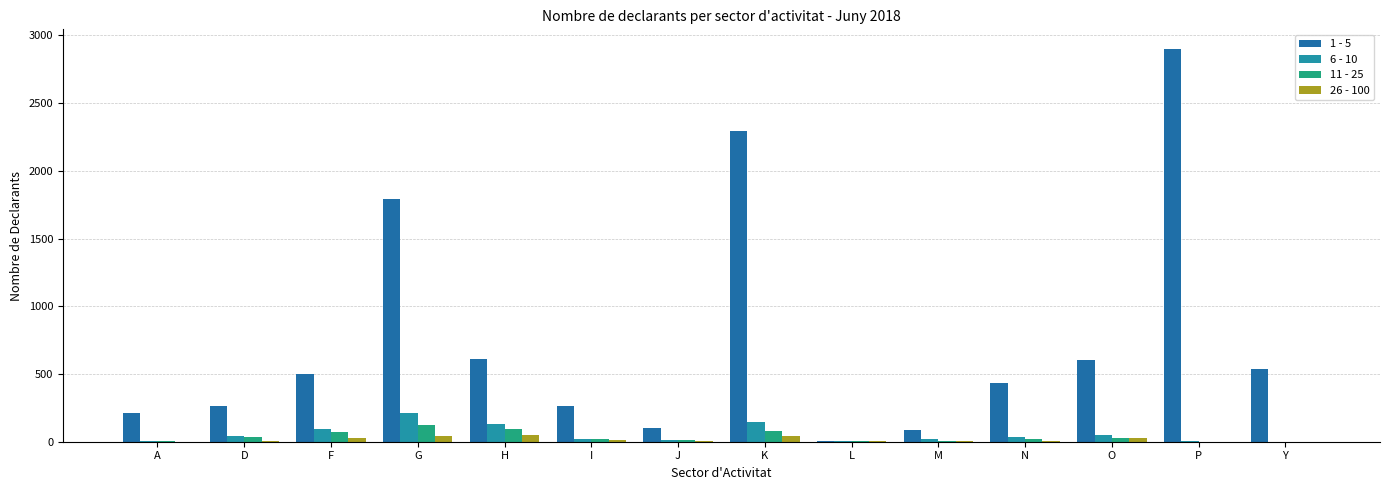

How many categories are shown in the chart?

14